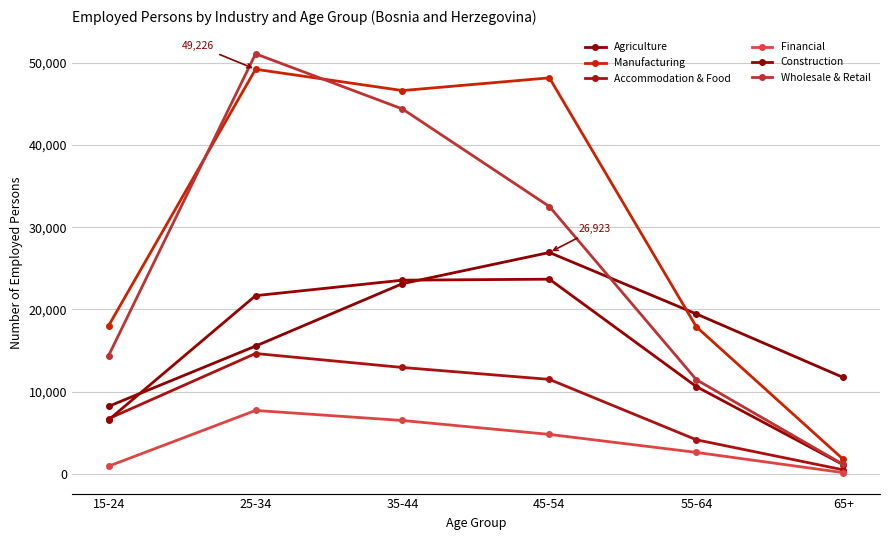

True or false: Financial and Construction cross at least once.

False